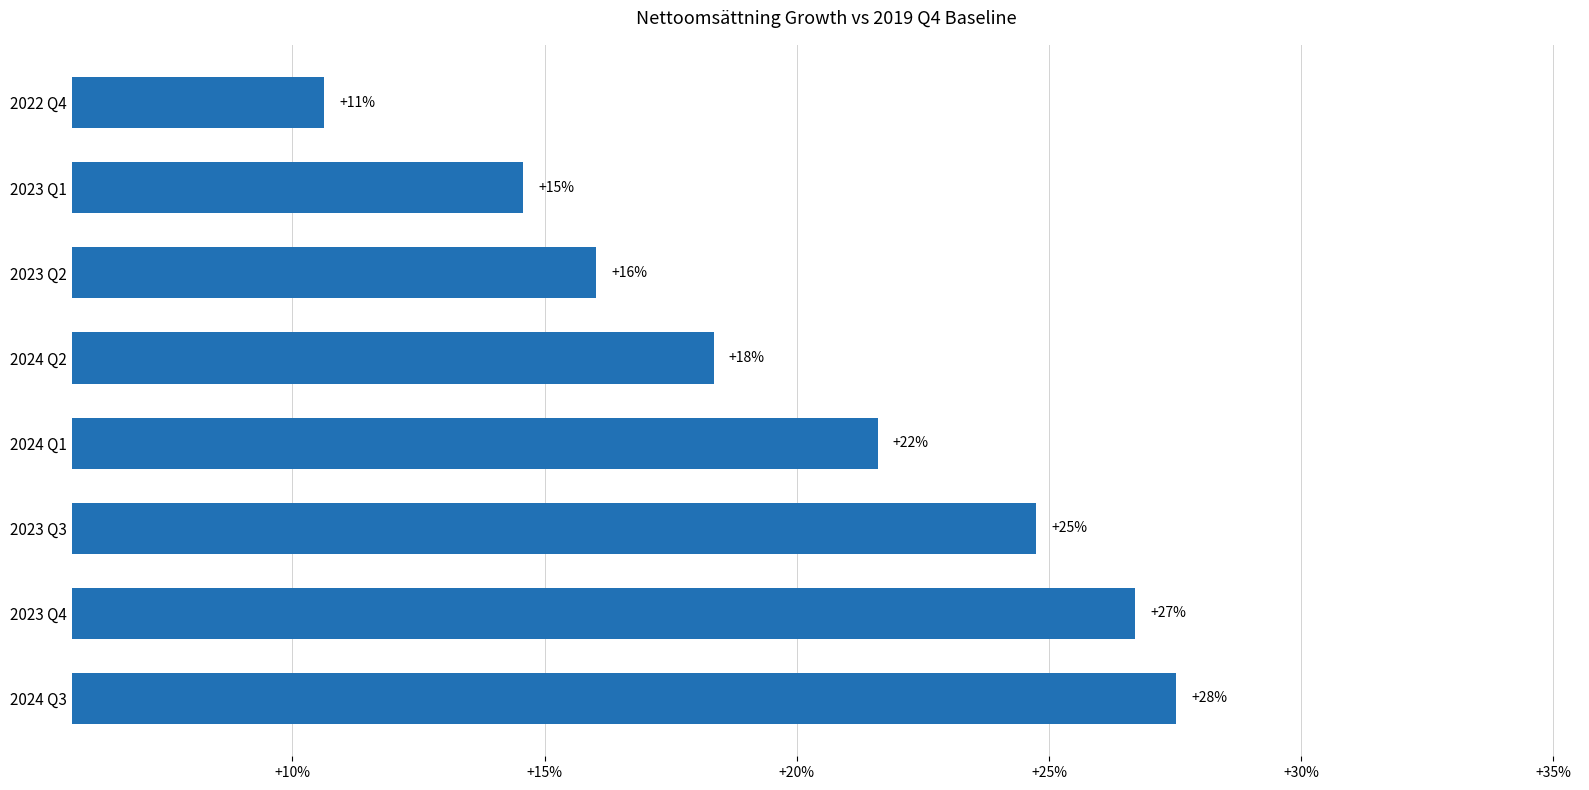

Are the bars horizontal?

Yes